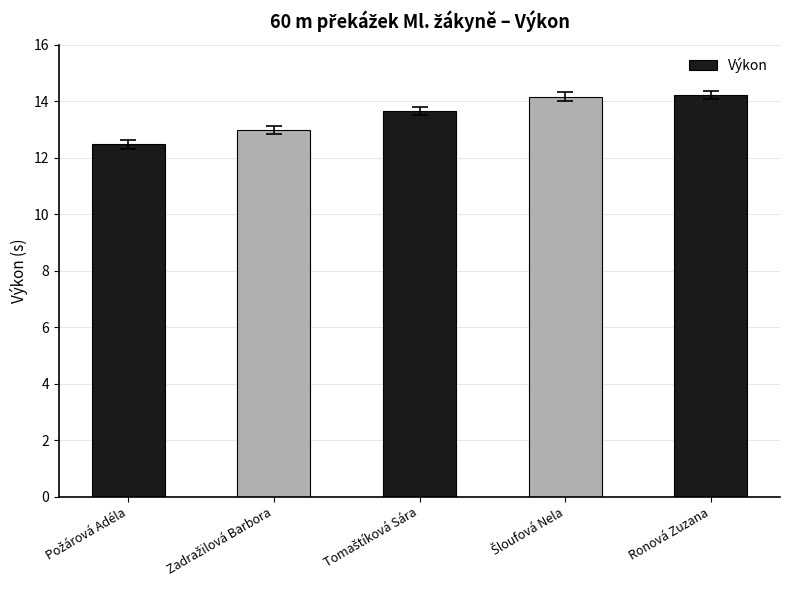

How many bars are there in total?

5